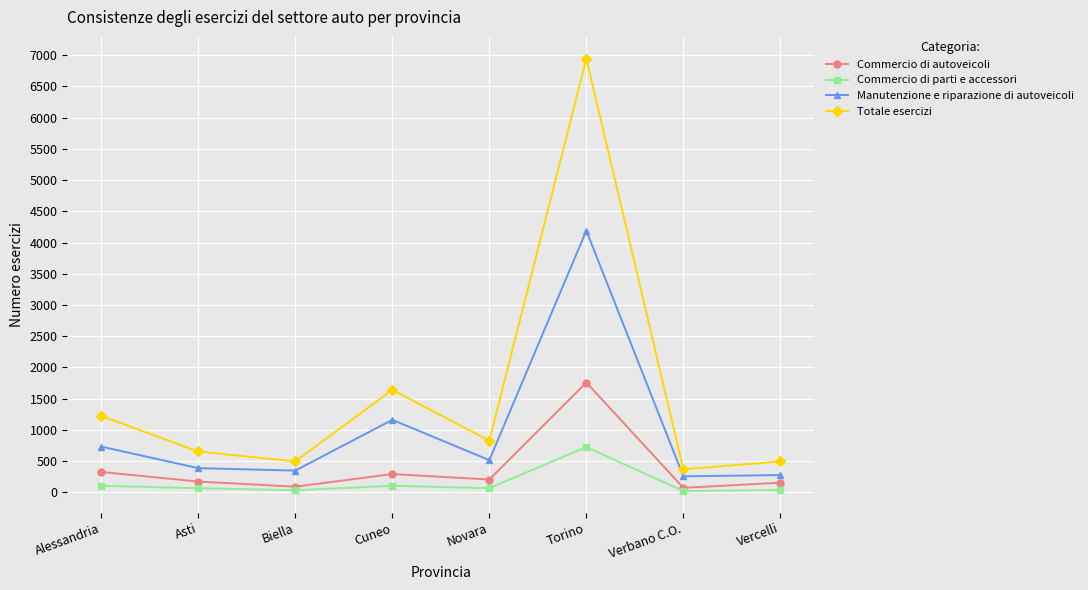

List the series in order of their peak value, highest first.

Totale esercizi, Manutenzione e riparazione di autoveicoli, Commercio di autoveicoli, Commercio di parti e accessori